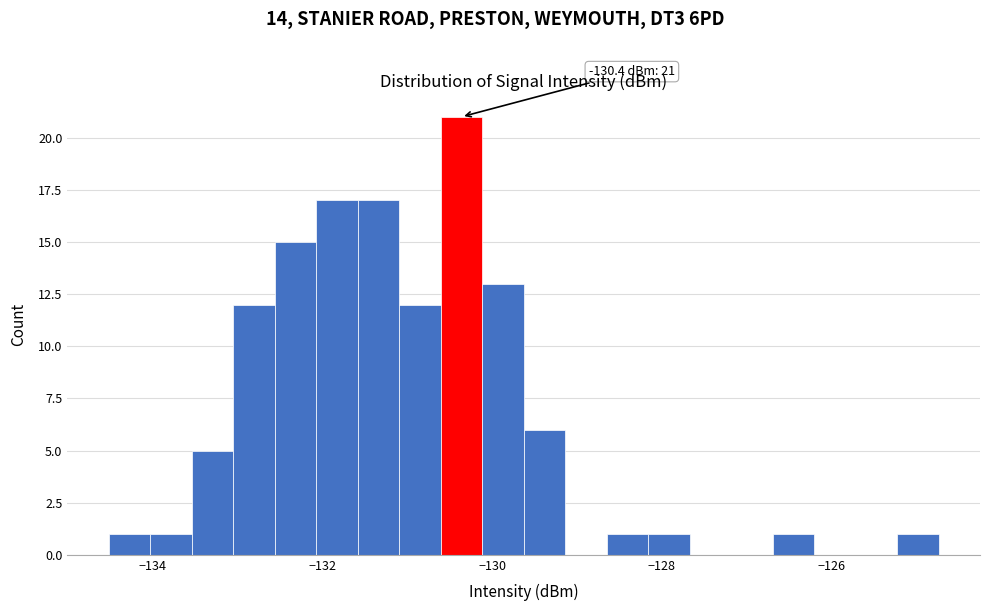

Around what value on the x-axis is the tallest bar? Give the approximate position of its centre, as read against the axis.

-130.4